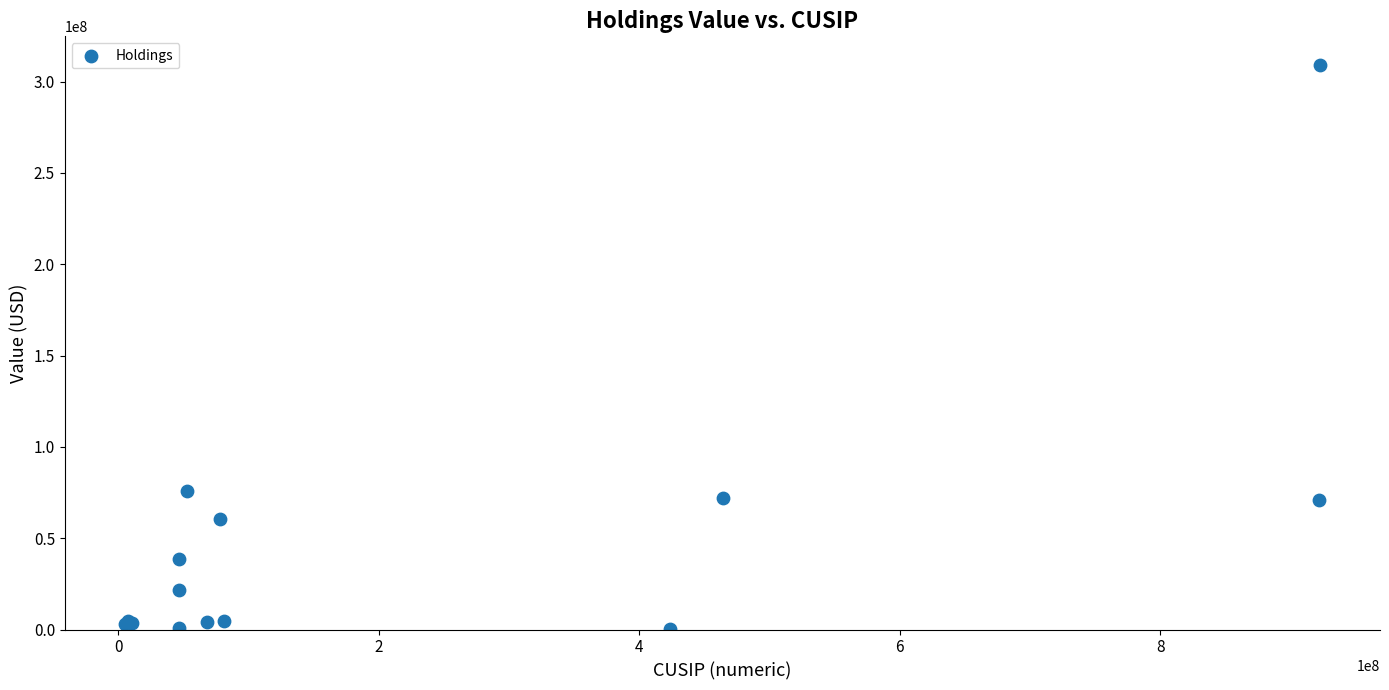

What Y value in the scatter plot is closest to 154714000?

75608000